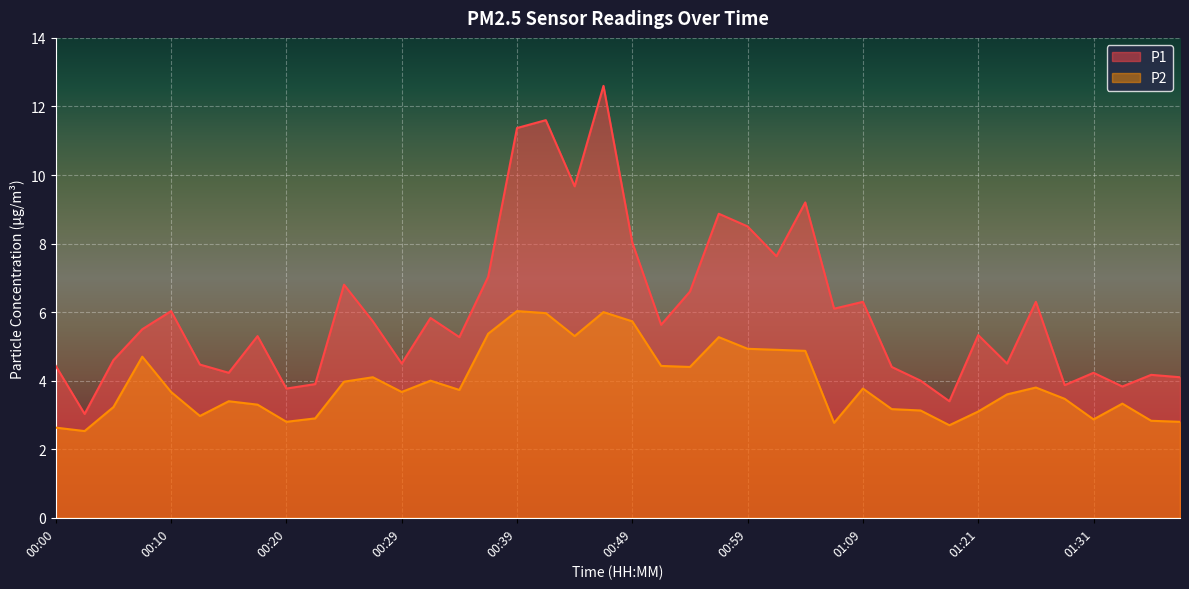

Where does the P1 series first go above 5?

00:07